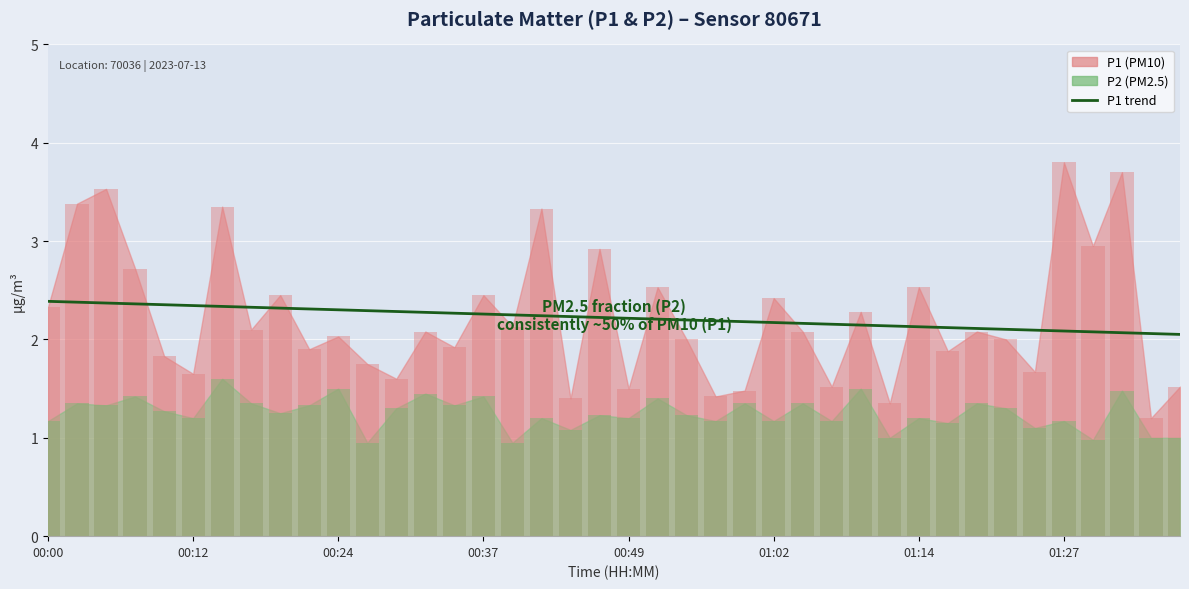

What is the sum of all values?

88.8